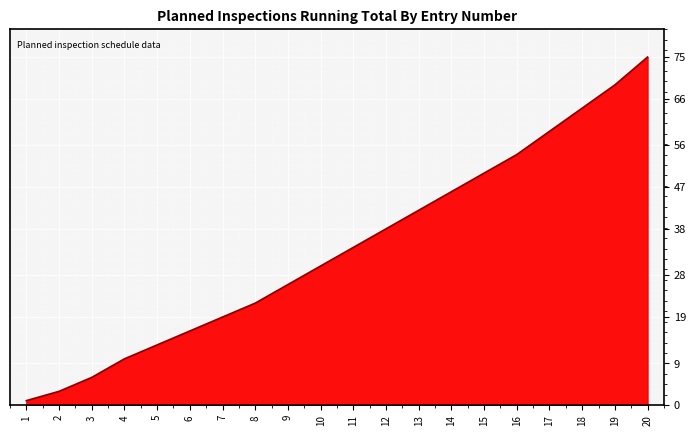

Is it true that the value at 13 is 13?

False